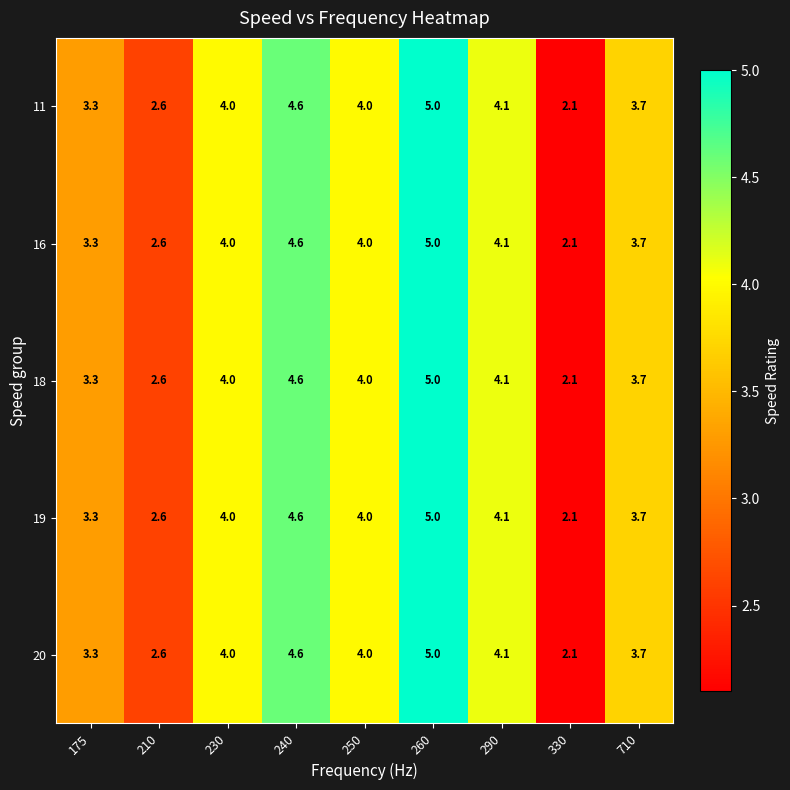

Where is 16 nearest to the value 3?

175